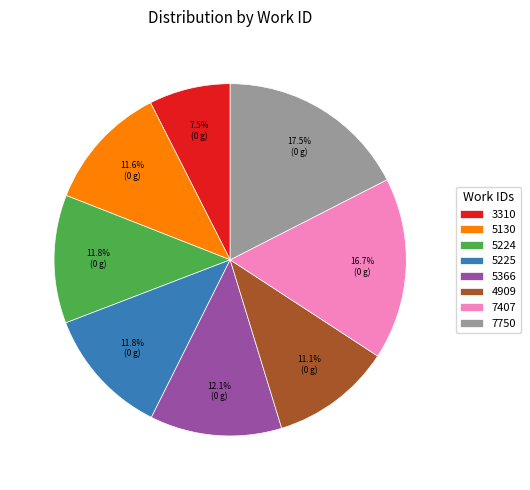

Which slice is the smallest?

3310